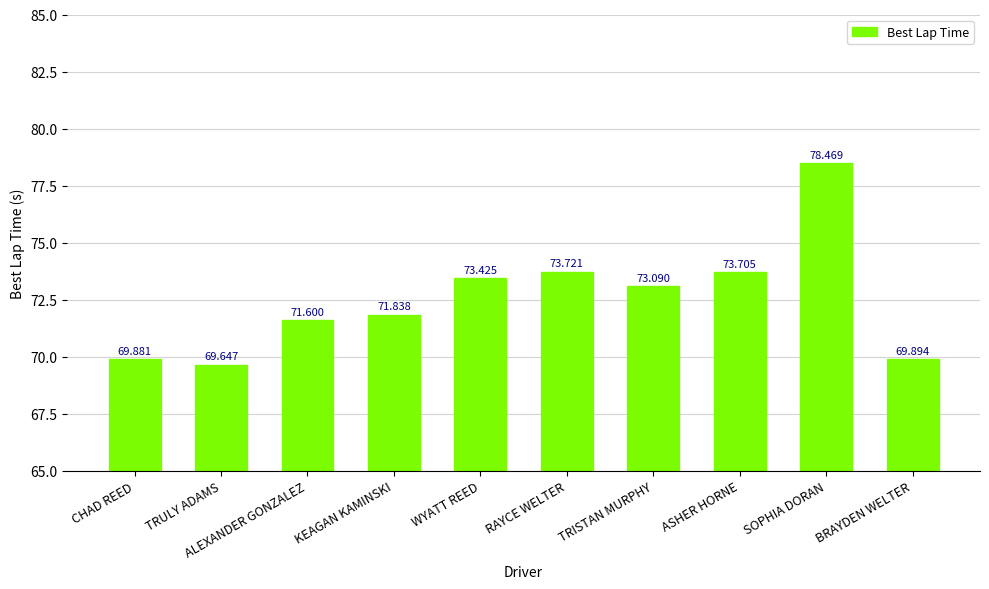

What is the value of the 2nd bar from the left?

69.6